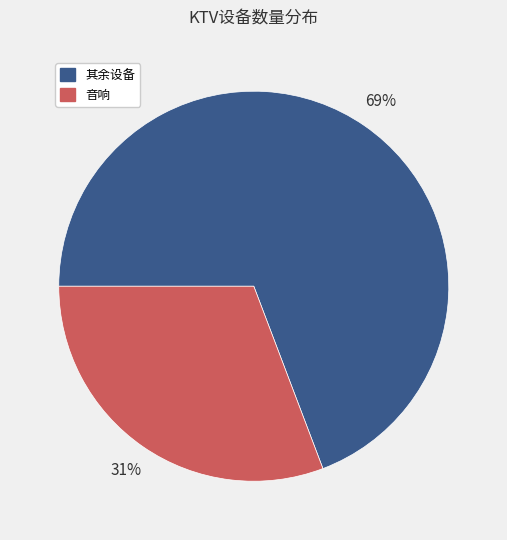

Which slice is the smallest?

音响